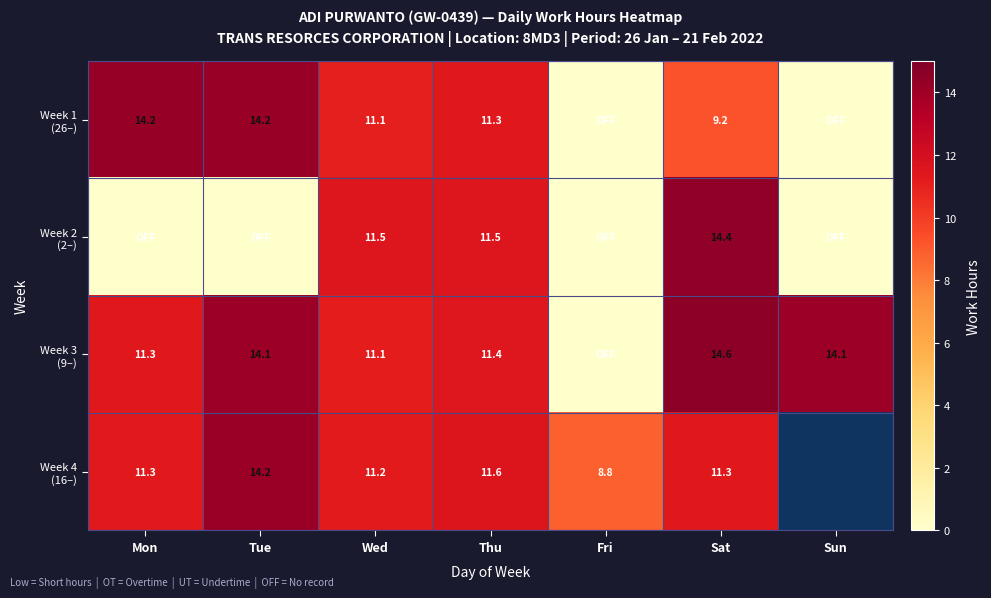

What is the total value across all series at Thu?

45.8